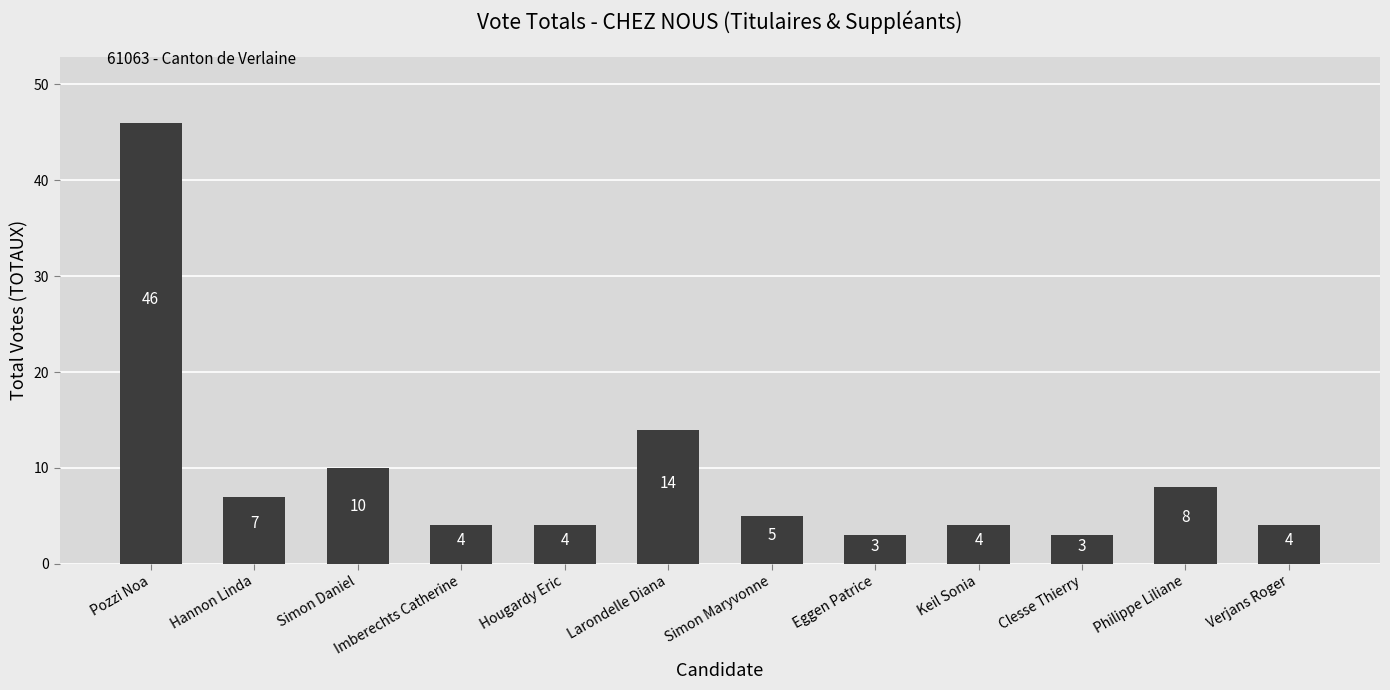

What is the change in value from Hannon Linda to Clesse Thierry?

-4